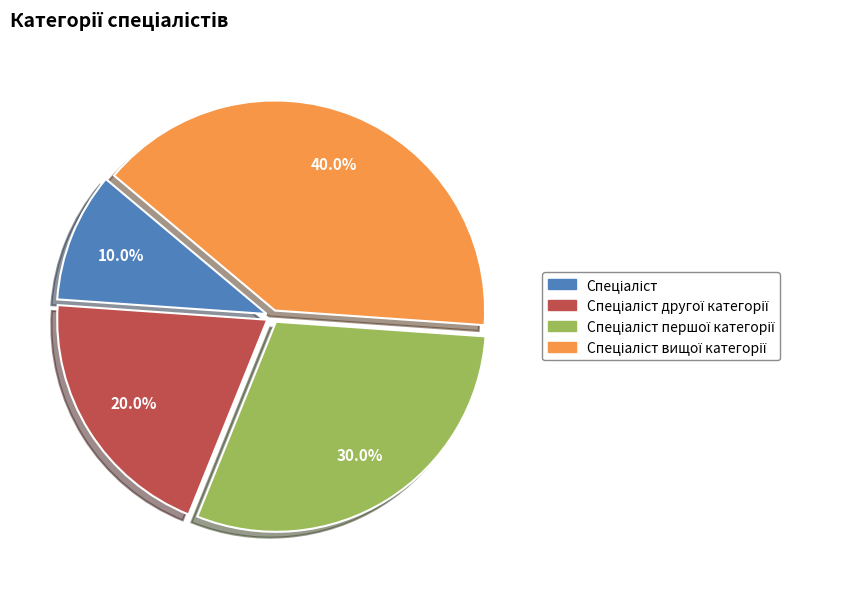

Does any single category account for the majority?

No